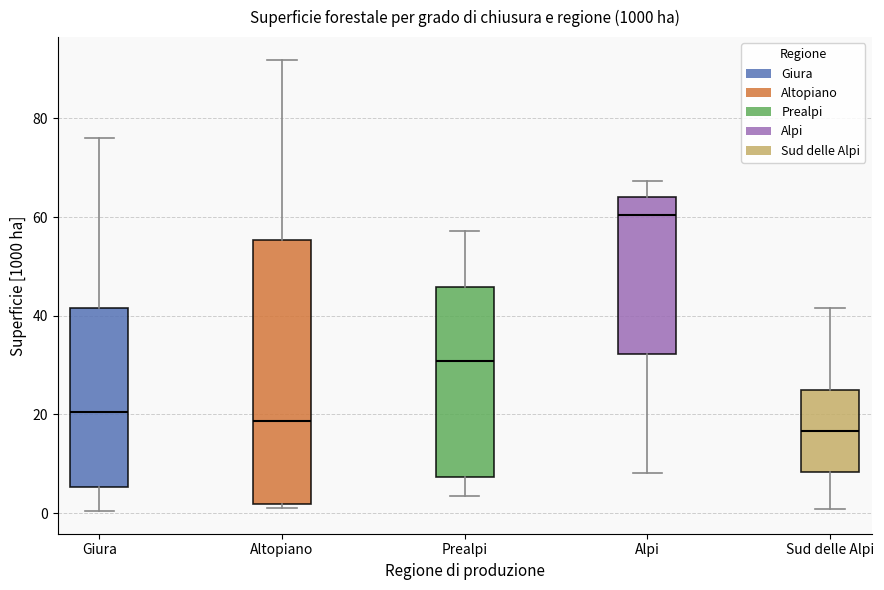

Reading left to right, transcribe this box plot: for each box, give where its median line is, the range the box spans, and where its two whiskers end, as read against the y-axis. The values are not printed on the chart, so give them approximately, as read against the axis.

Giura: median 20, box 6 to 42, whiskers 0 to 76
Altopiano: median 18, box 2 to 56, whiskers 2 (just below the box's lower edge) to 92
Prealpi: median 30, box 8 to 46, whiskers 4 to 58
Alpi: median 60, box 32 to 64, whiskers 8 to 68
Sud delle Alpi: median 16, box 8 to 24, whiskers 0 to 42